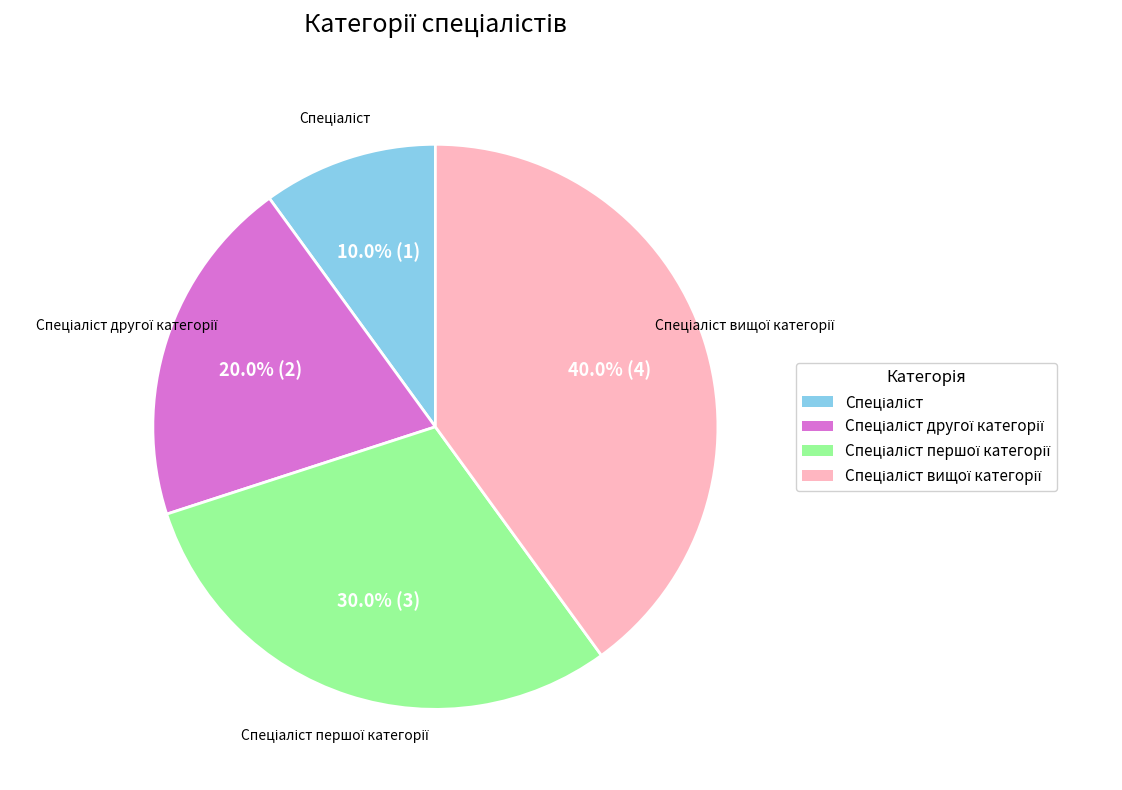

Is there a majority slice in this chart?

No